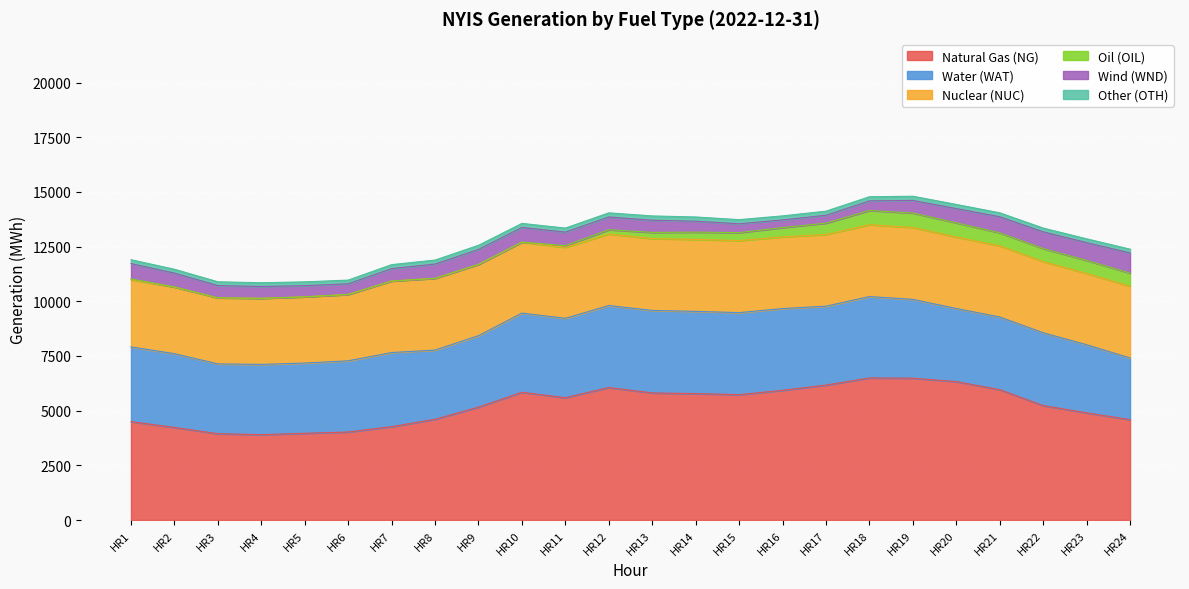

Rank the categories by Wind (WND) value from highest to lowest.

HR24, HR23, HR22, HR21, HR1, HR9, HR10, HR8, HR20, HR2, HR11, HR12, HR19, HR7, HR3, HR13, HR4, HR5, HR14, HR6, HR18, HR15, HR17, HR16